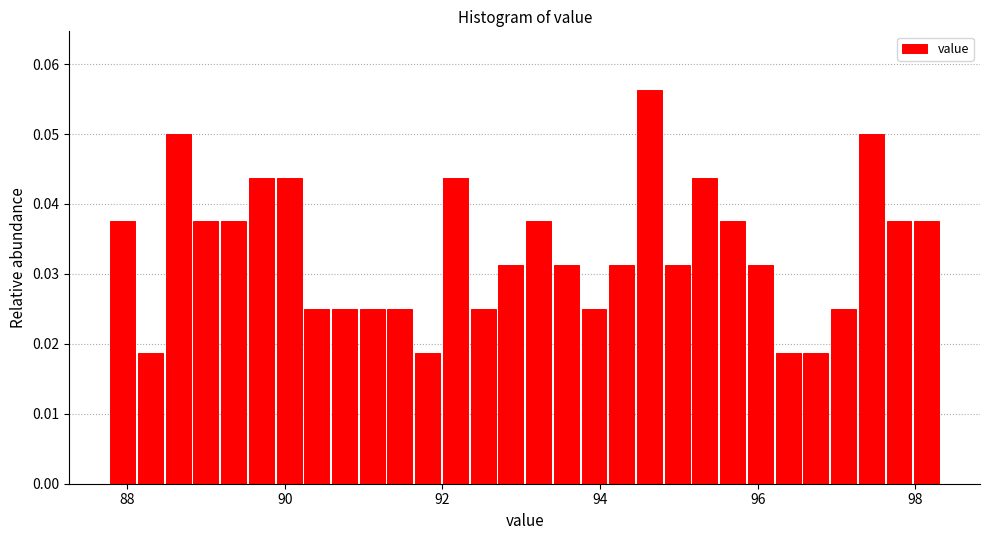

Around what value on the x-axis is the tallest bar? Give the approximate position of its centre, as read against the axis.

94.6